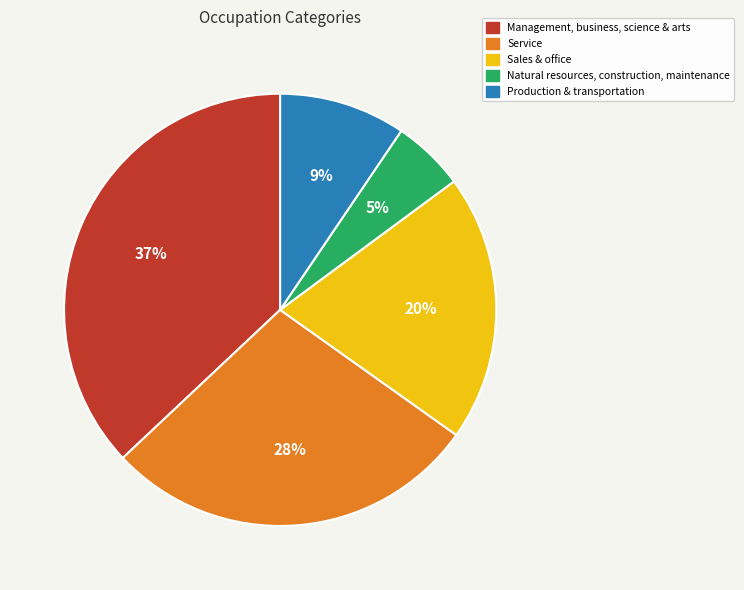

How many segments does this pie chart have?

5